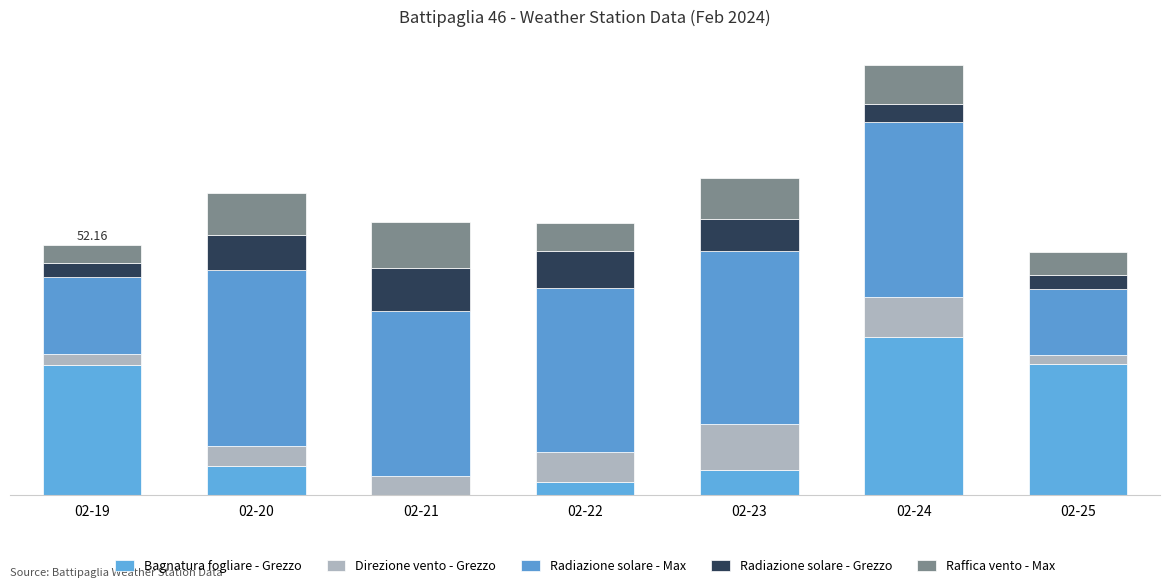

Are the bars horizontal?

No